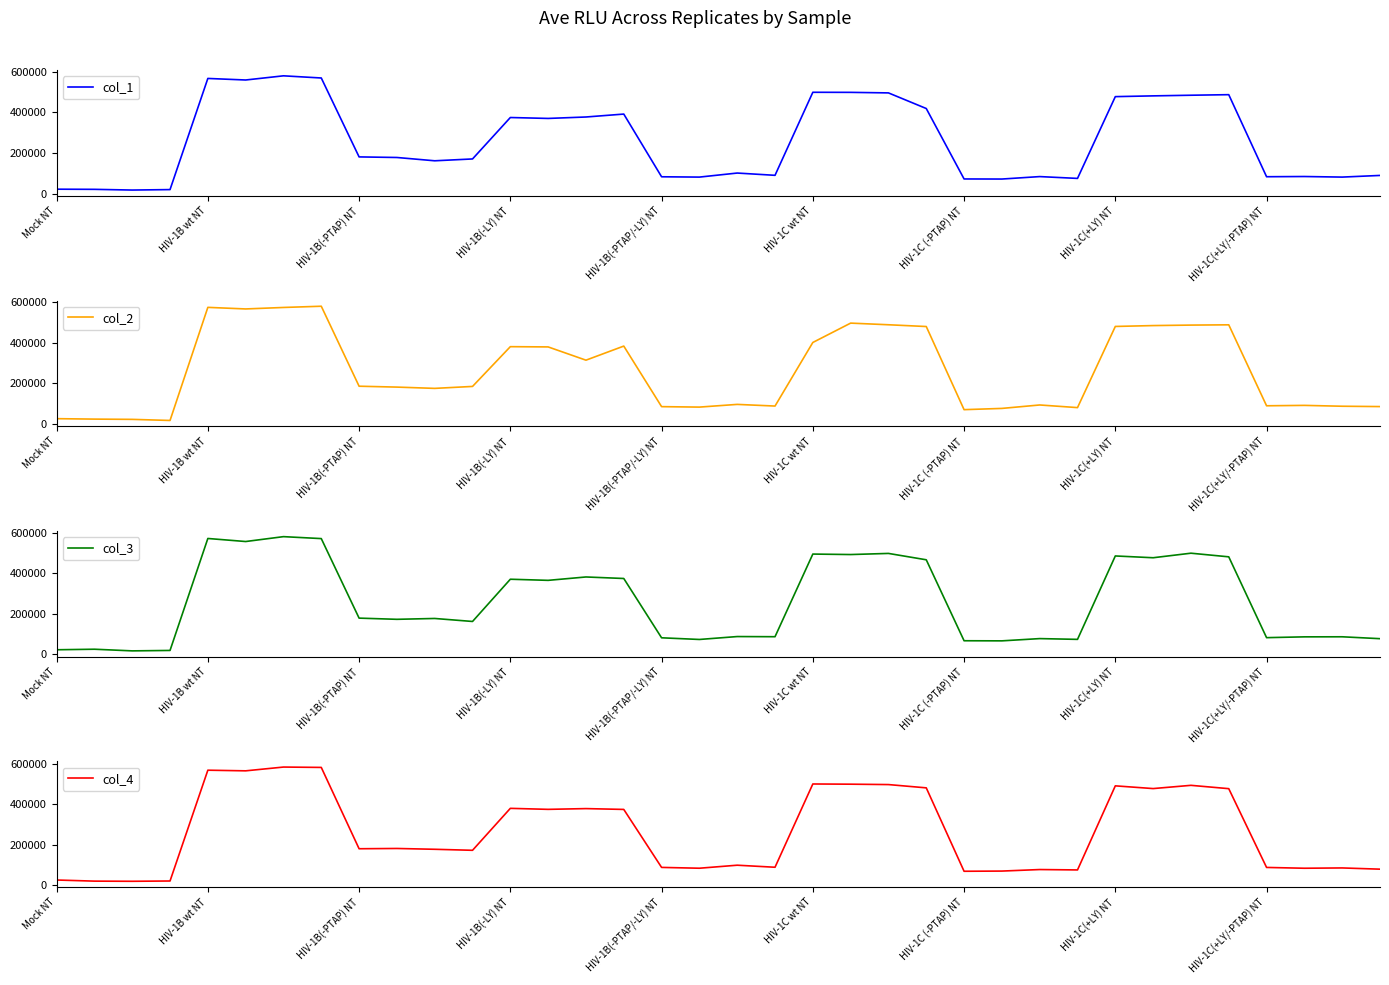

What is the sum of all col_2 values?

9403948